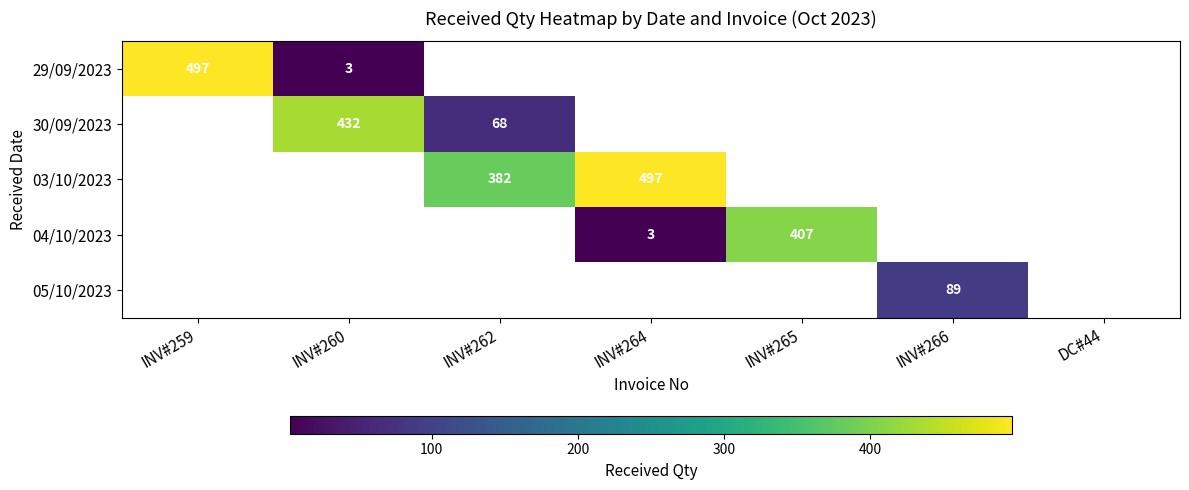

Is it true that 03/10/2023 equals 382 at INV#262?

True